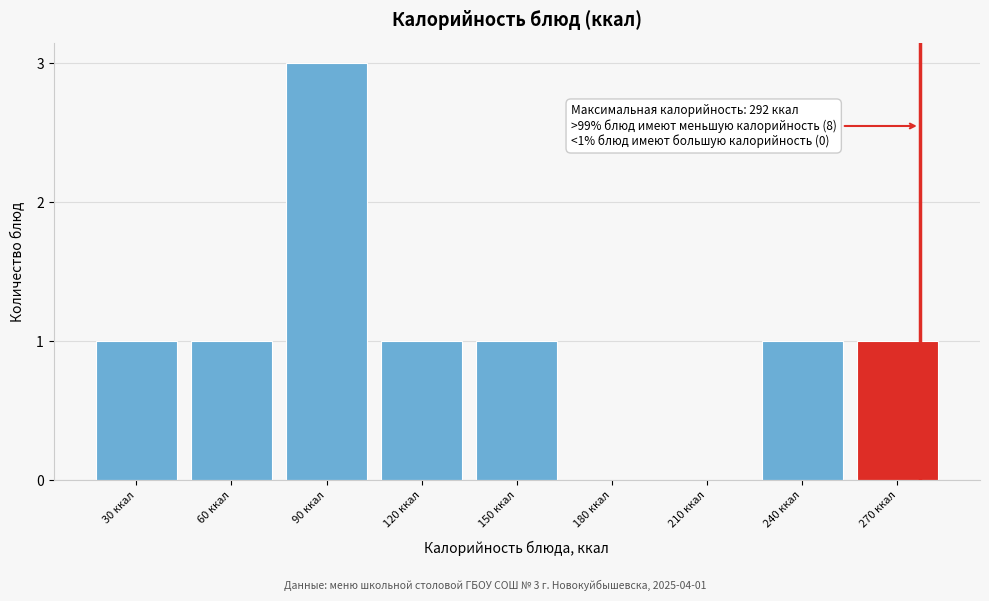

Reading left to right, what are all the values shown in this chart?

30 ккал=1	60 ккал=1	90 ккал=3	120 ккал=1	150 ккал=1	180 ккал=0	210 ккал=0	240 ккал=1	270 ккал=1